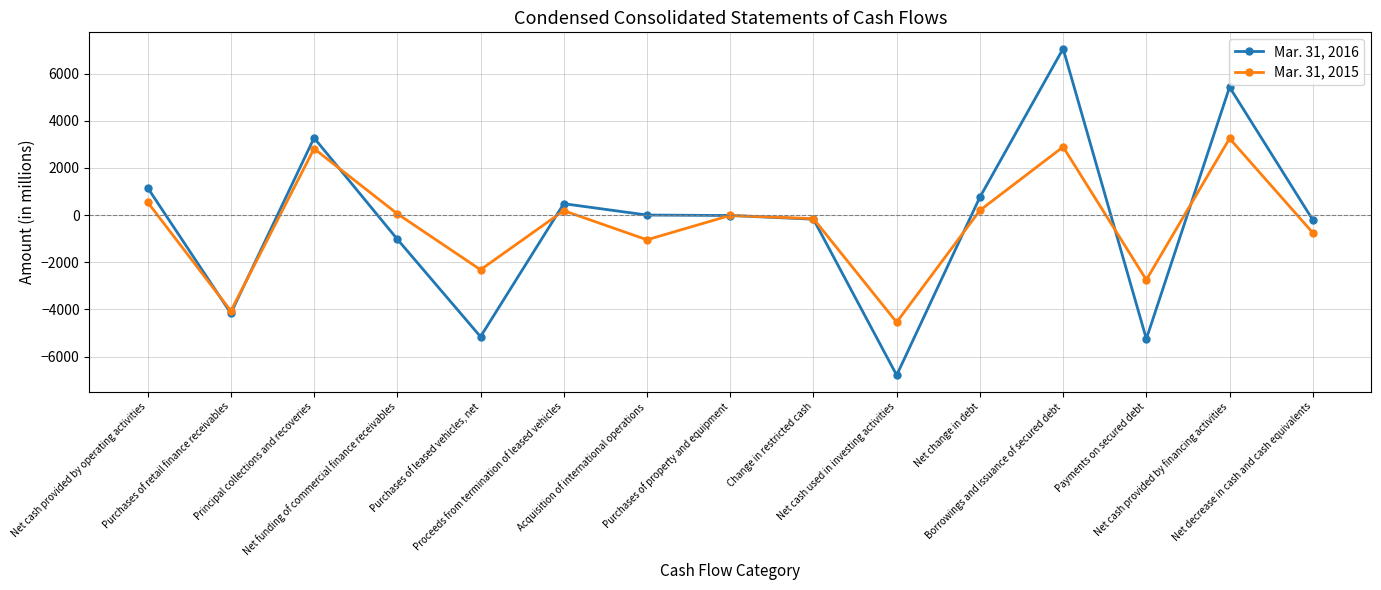

True or false: Mar. 31, 2016 has a value of -176 at Change in restricted cash.

True